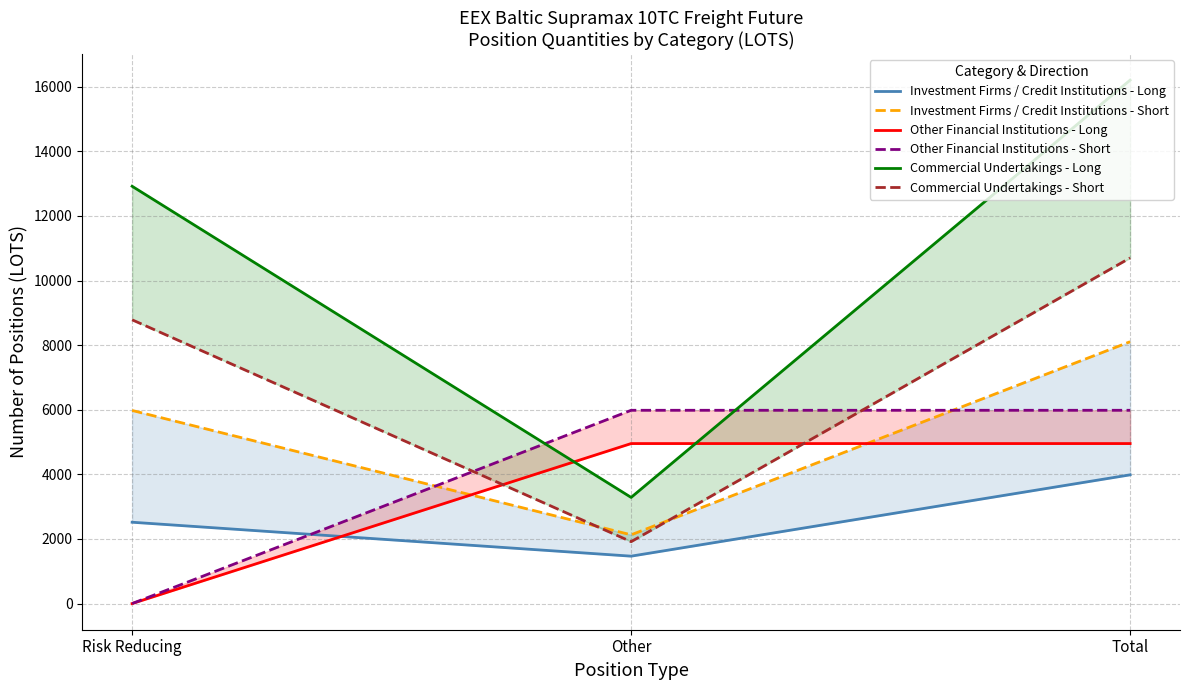

What is the label of the 3rd point from the right?

Risk Reducing